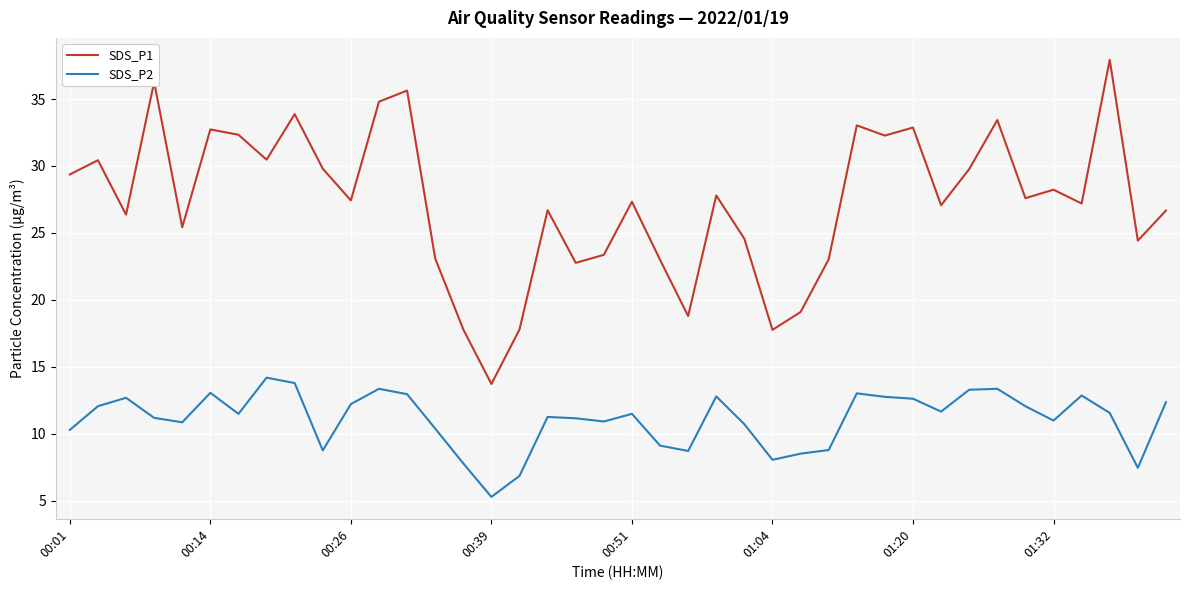

Which series has the largest total across all categories?

SDS_P1